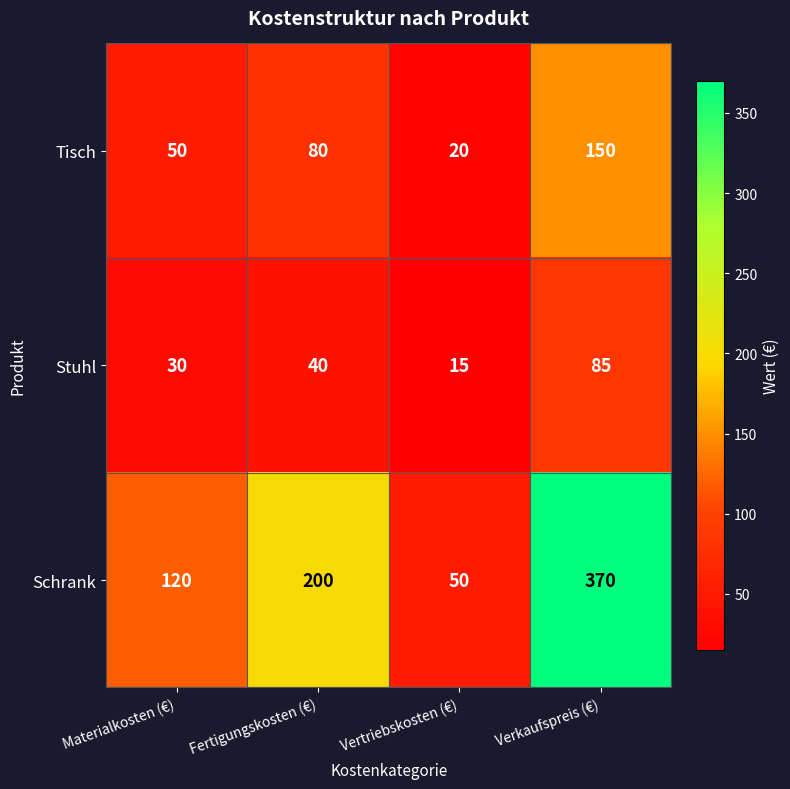

What is the spread (max minus min) of values at Verkaufspreis (€)?

285